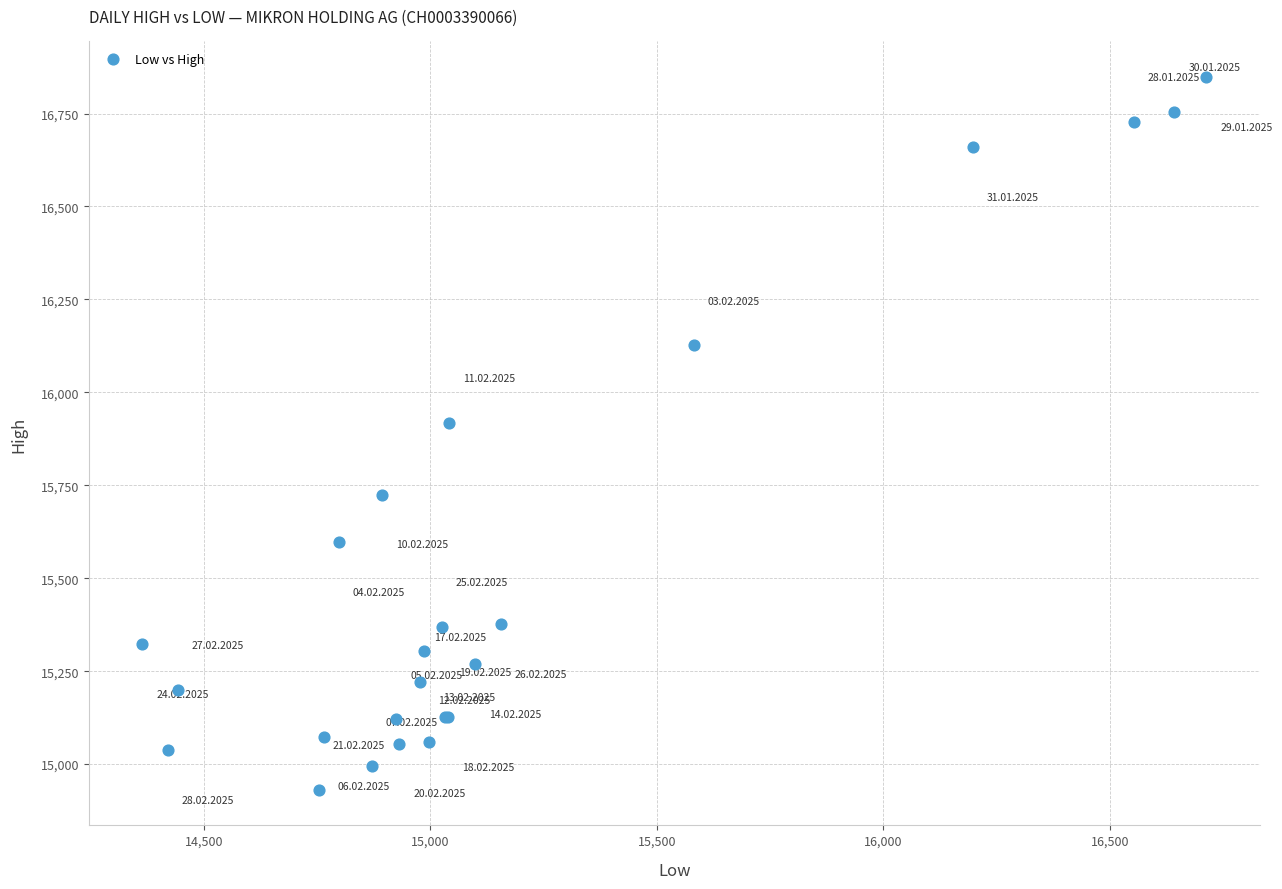

What Y value in the scatter plot is closest to 15889?

15918